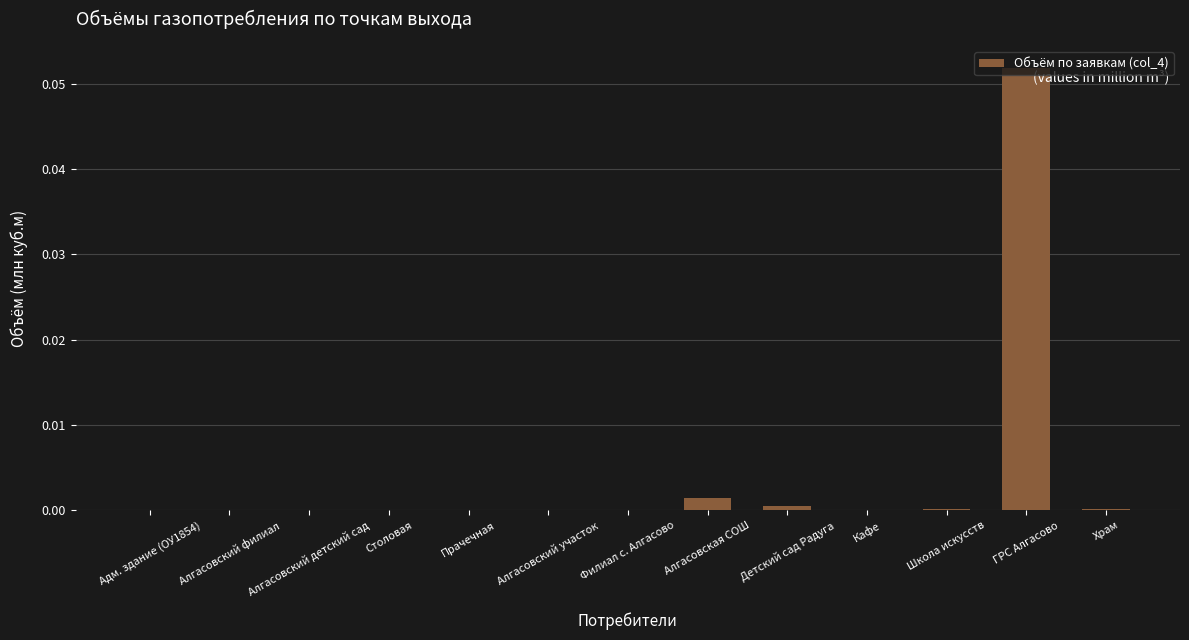

Are the bars horizontal?

No